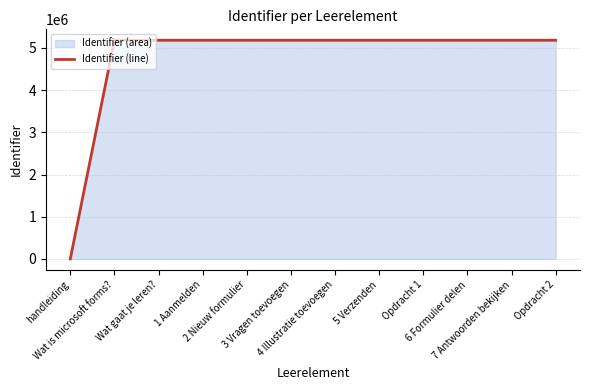

Rank the categories by value from lowest to highest.

handleiding, Wat is microsoft forms?, Wat gaat je leren?, 1 Aanmelden, 2 Nieuw formulier, 3 Vragen toevoegen, 4 Illustratie toevoegen, 5 Verzenden, Opdracht 1, 6 Formulier delen, 7 Antwoorden bekijken, Opdracht 2